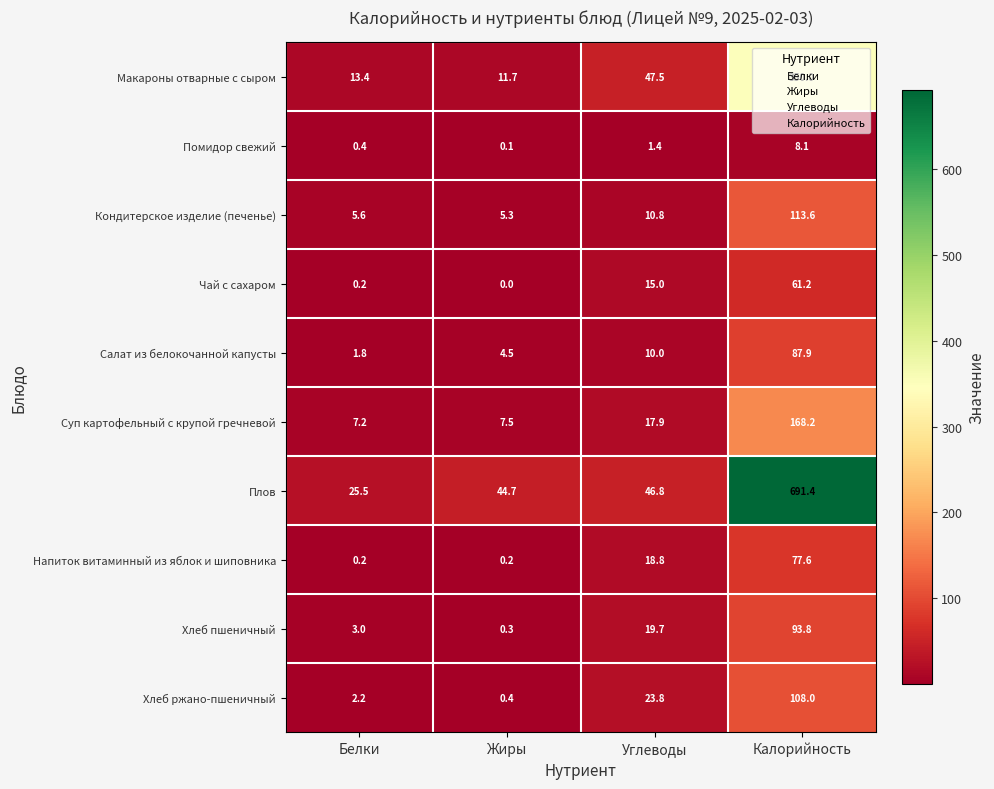

List the series in order of their peak value, lowest first.

Помидор свежий, Чай с сахаром, Напиток витаминный из яблок и шиповника, Салат из белокочанной капусты, Хлеб пшеничный, Хлеб ржано-пшеничный, Кондитерское изделие (печенье), Суп картофельный с крупой гречневой, Макароны отварные с сыром, Плов